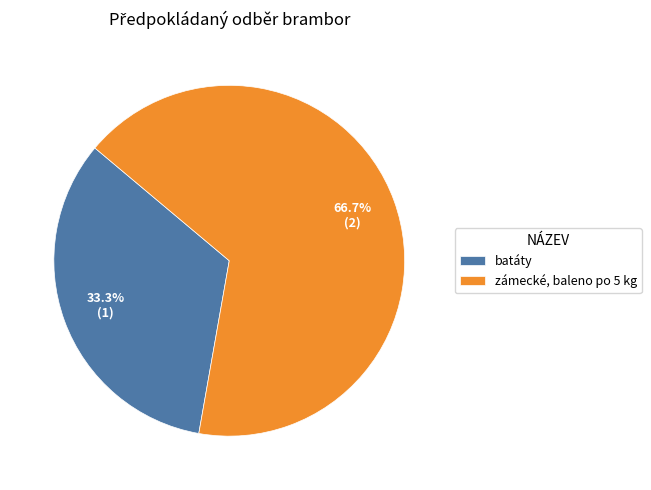

Between batáty and zámecké, baleno po 5 kg, which is larger?

zámecké, baleno po 5 kg